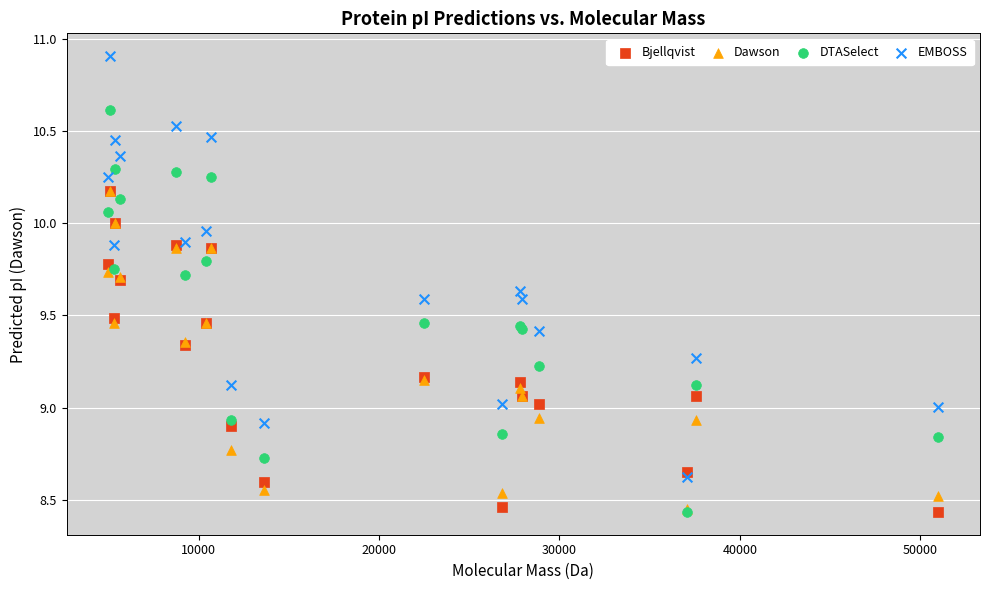

What are all the series names shown in the legend?

Bjellqvist, Dawson, DTASelect, EMBOSS